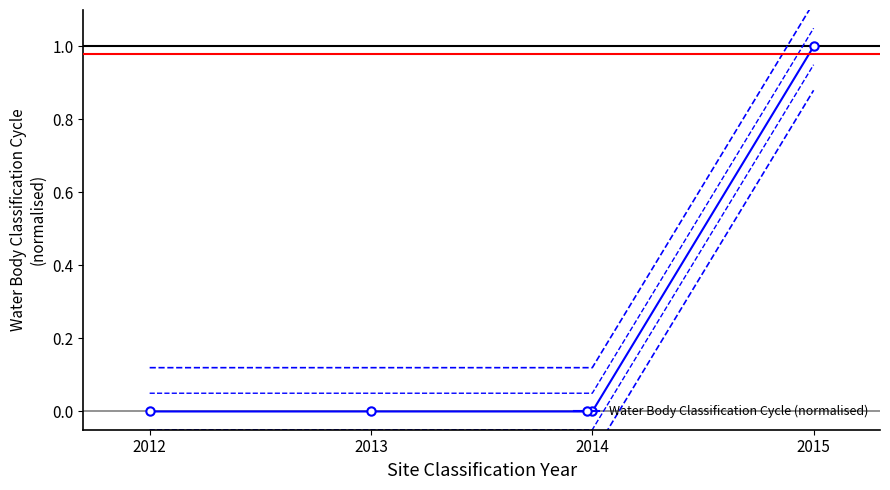

How many categories are shown in the chart?

4